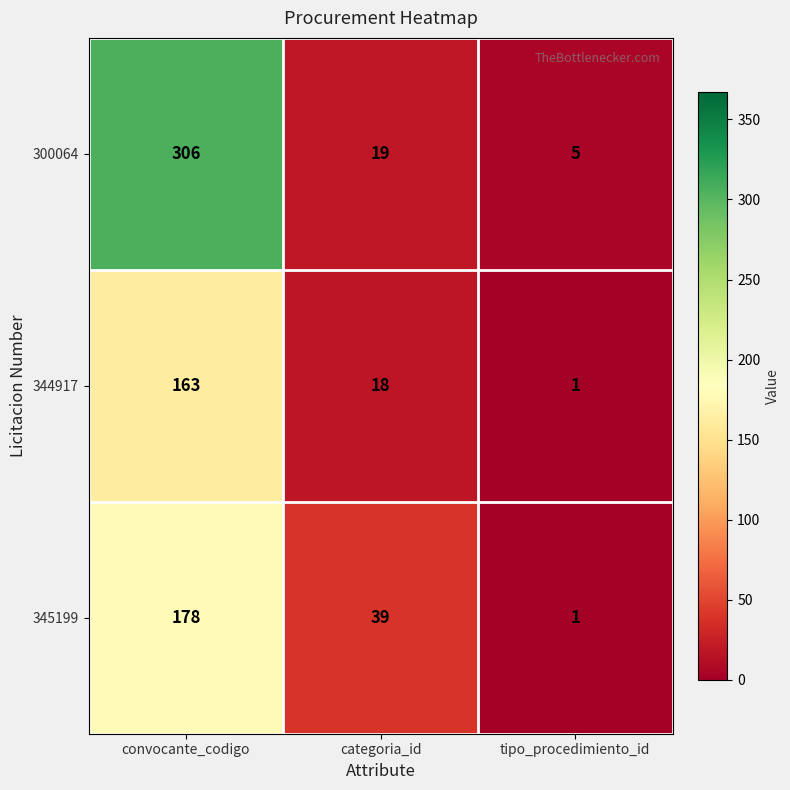

Which series has the largest range (max minus min)?

300064